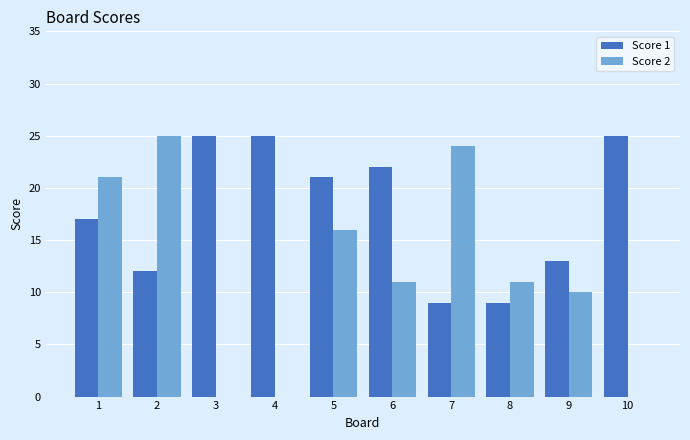

How many distinct data groups are displayed?

2